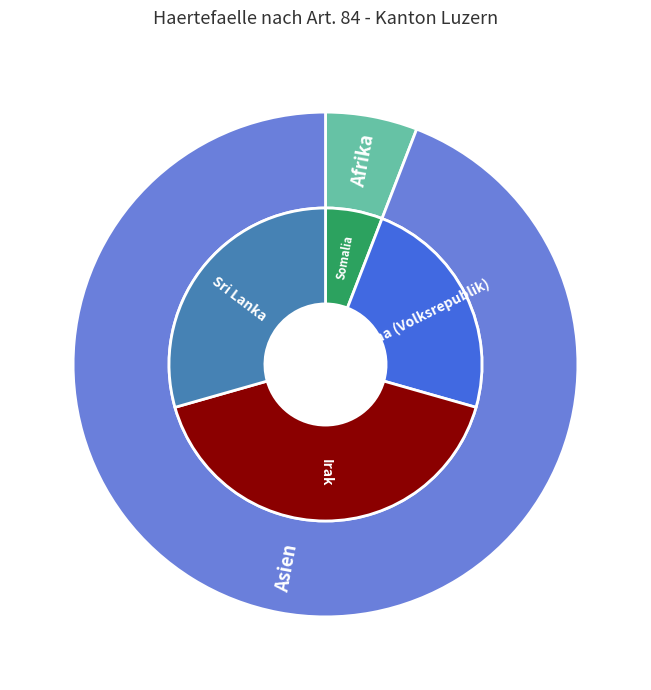

To the nearest percent, what is the average slice percentage?

50%